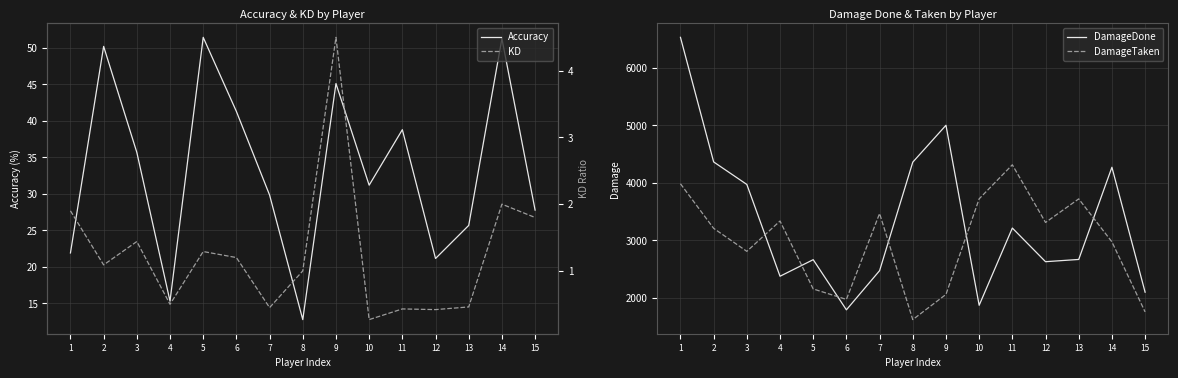

What is the value of the KD point at the 12th from the left?

0.4